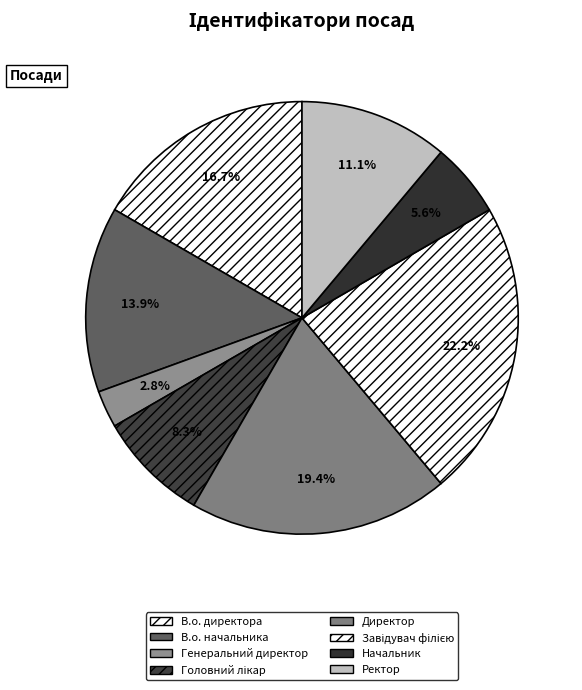

True or false: В.о. директора accounts for 17% of the total.

True